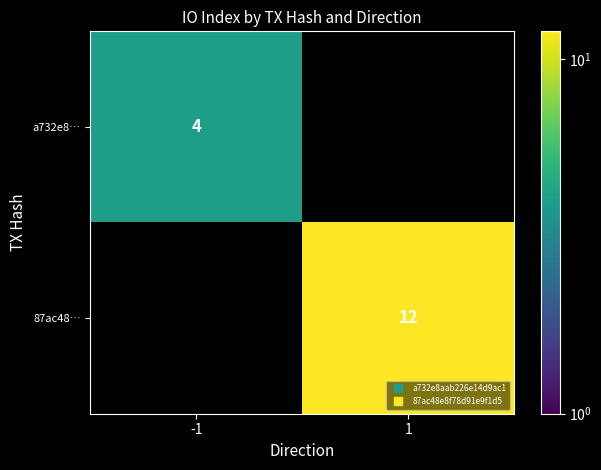

What is the approximate value of a732e8… at -1?

4.0